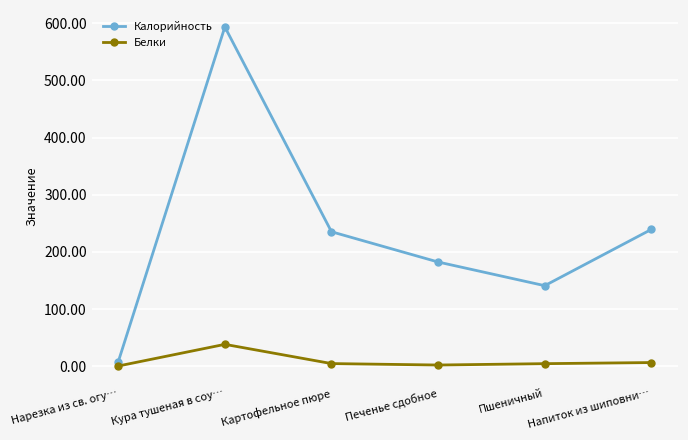

True or false: Белки and Калорийность intersect in this chart.

False